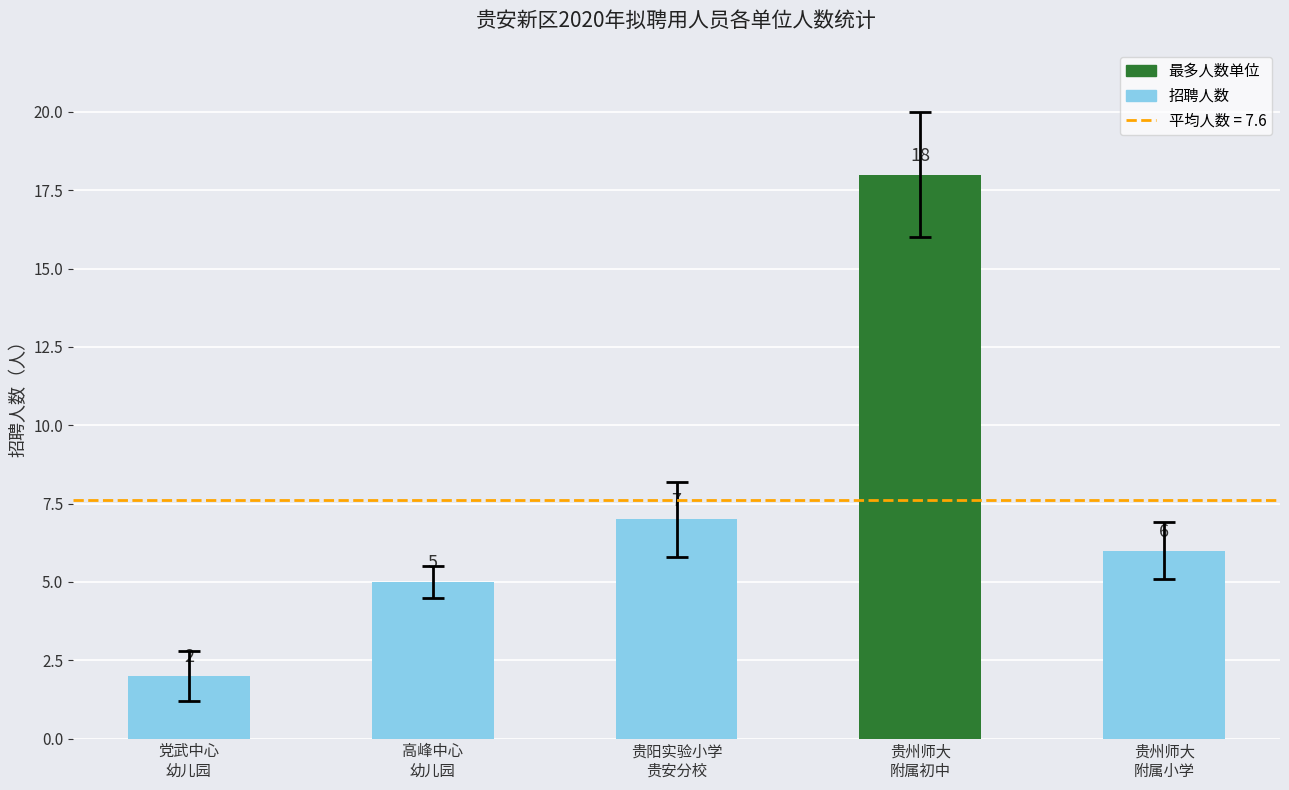

Approximately how many times larger is the value at 党武中心
幼儿园 compared to 高峰中心
幼儿园?

0.4